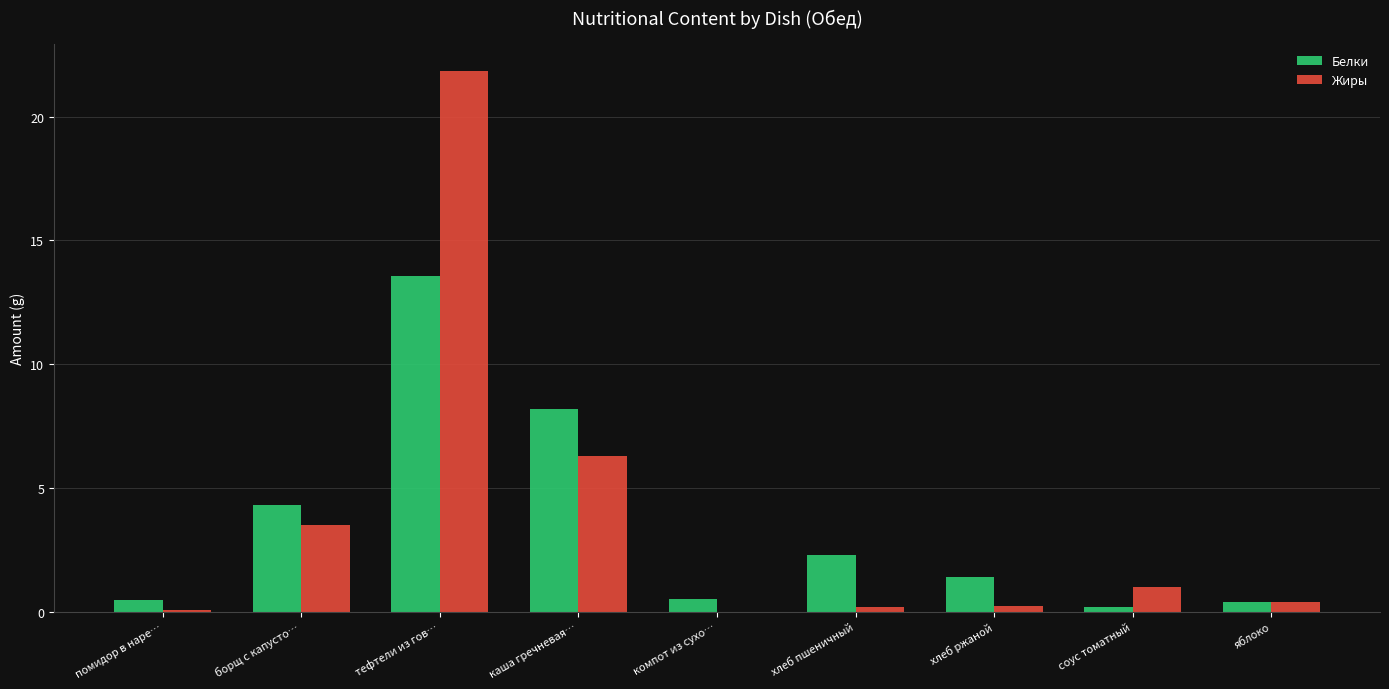

Is it true that Жиры equals 0.2 at хлеб ржаной?

True